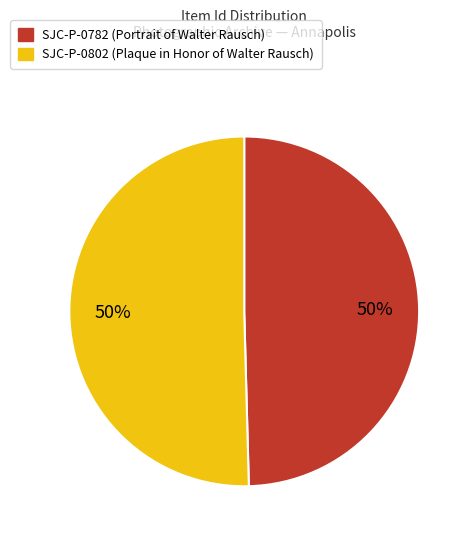

Approximately how many times larger is the value at SJC-P-0802 (Plaque in Honor of Walter Rausch) compared to SJC-P-0782 (Portrait of Walter Rausch)?

1.0